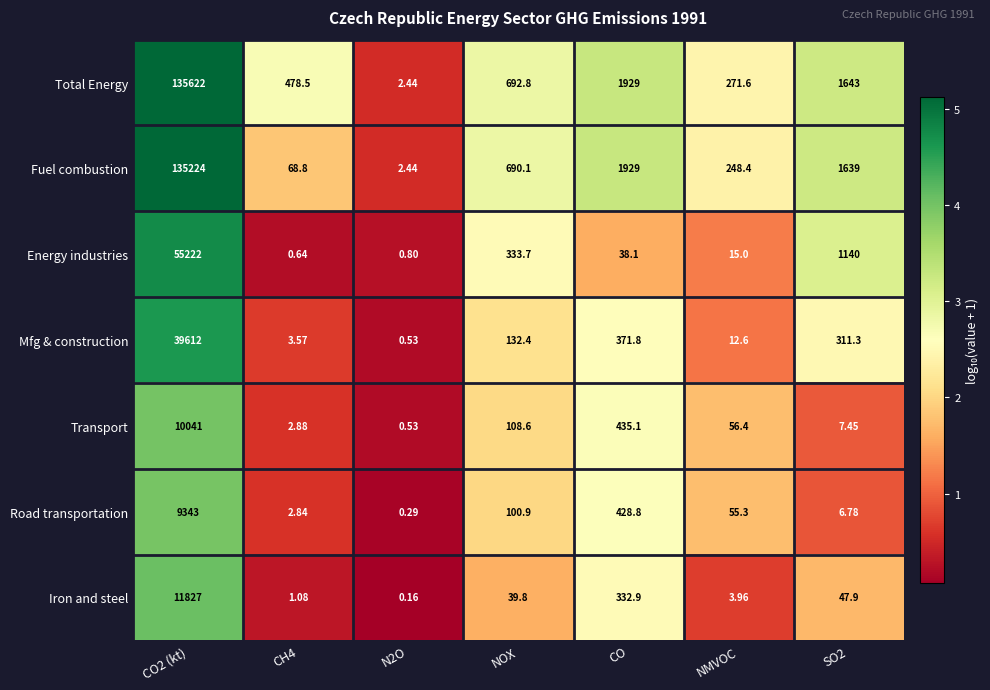

At which category is the sum across all series the highest?

CO2 (kt)